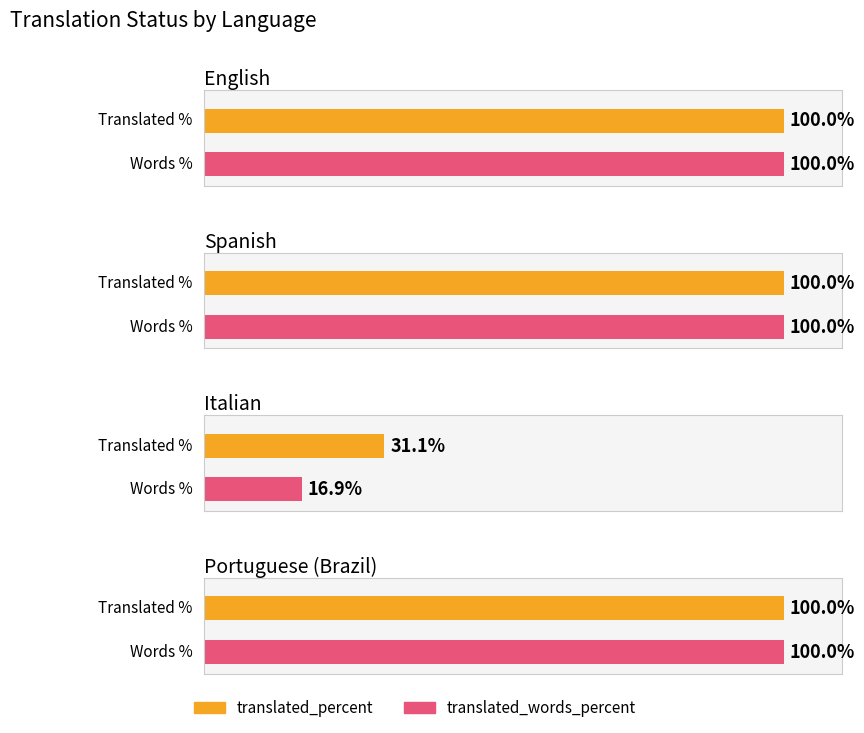

What is the difference between the maximum and minimum values in the translated_percent series?

68.9